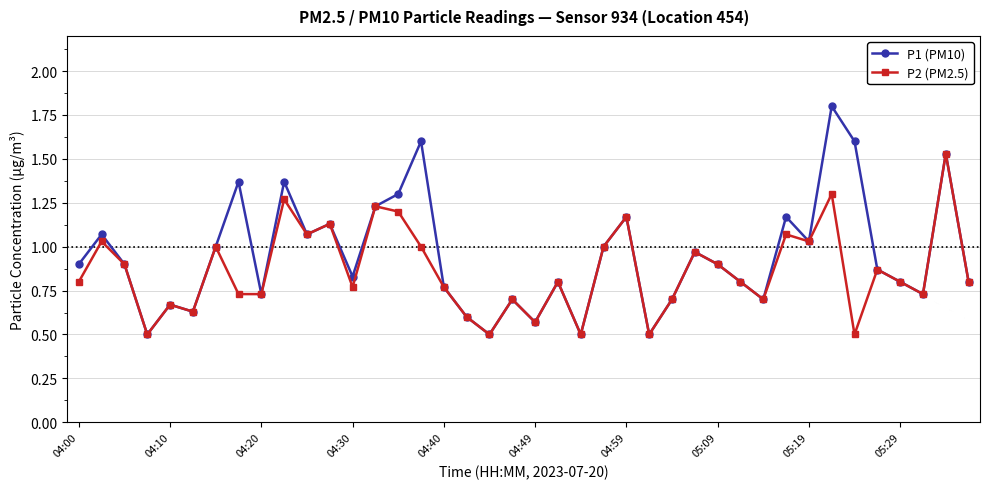

What is the value of the P1 (PM10) point at the 4th from the left?

0.5